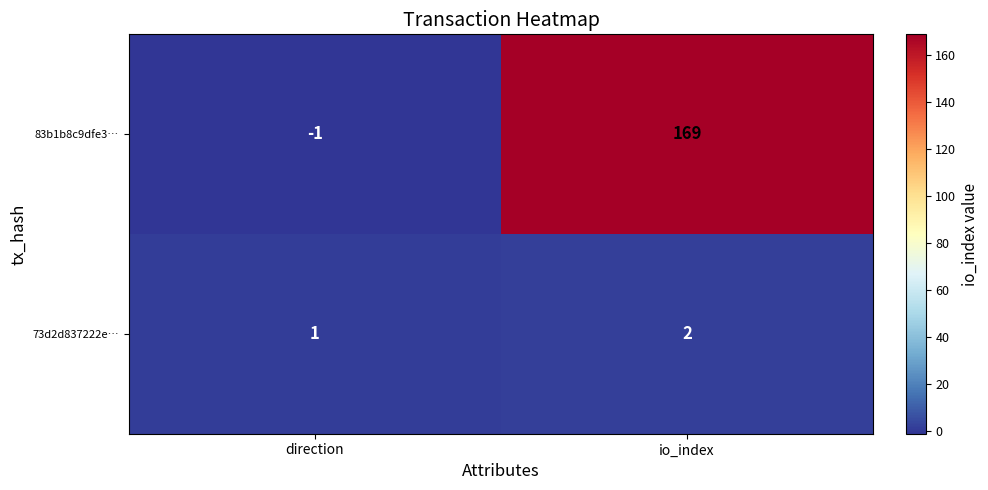

Is it true that 83b1b8c9dfe3… equals 169 at io_index?

True